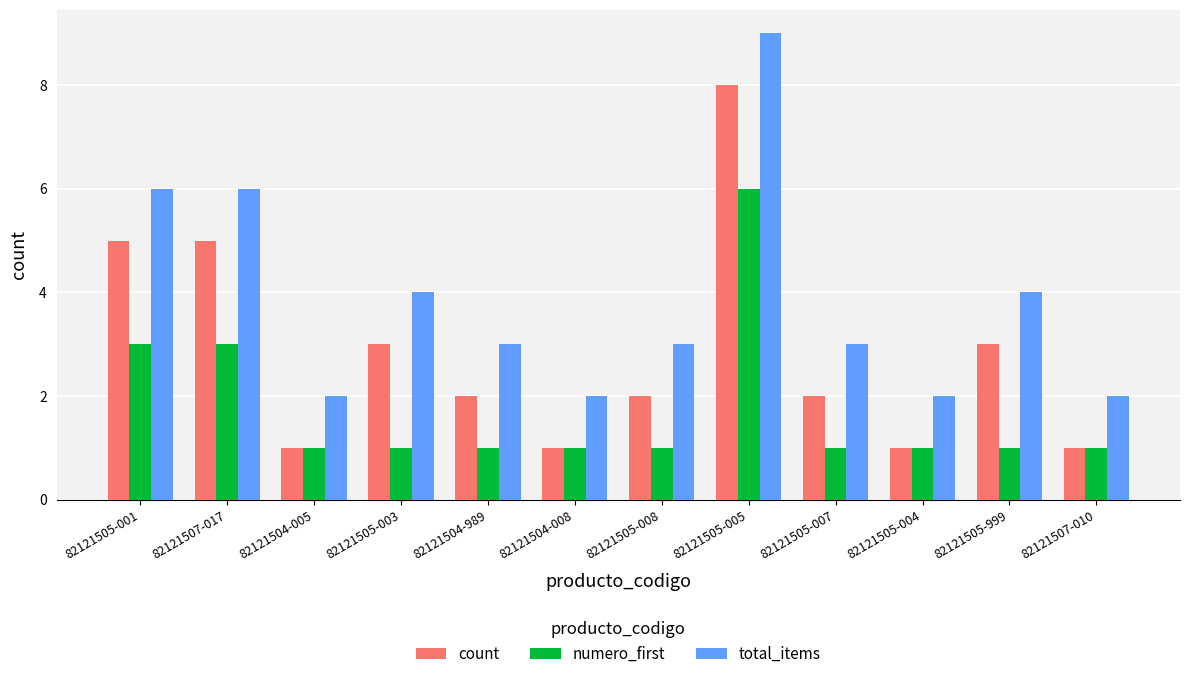

How many groups of bars are there?

12